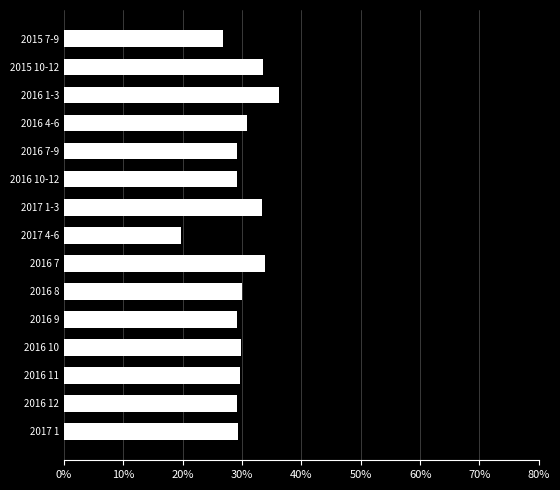

The chart shows a value of 19.7 at 2017 4-6. True or false?

True